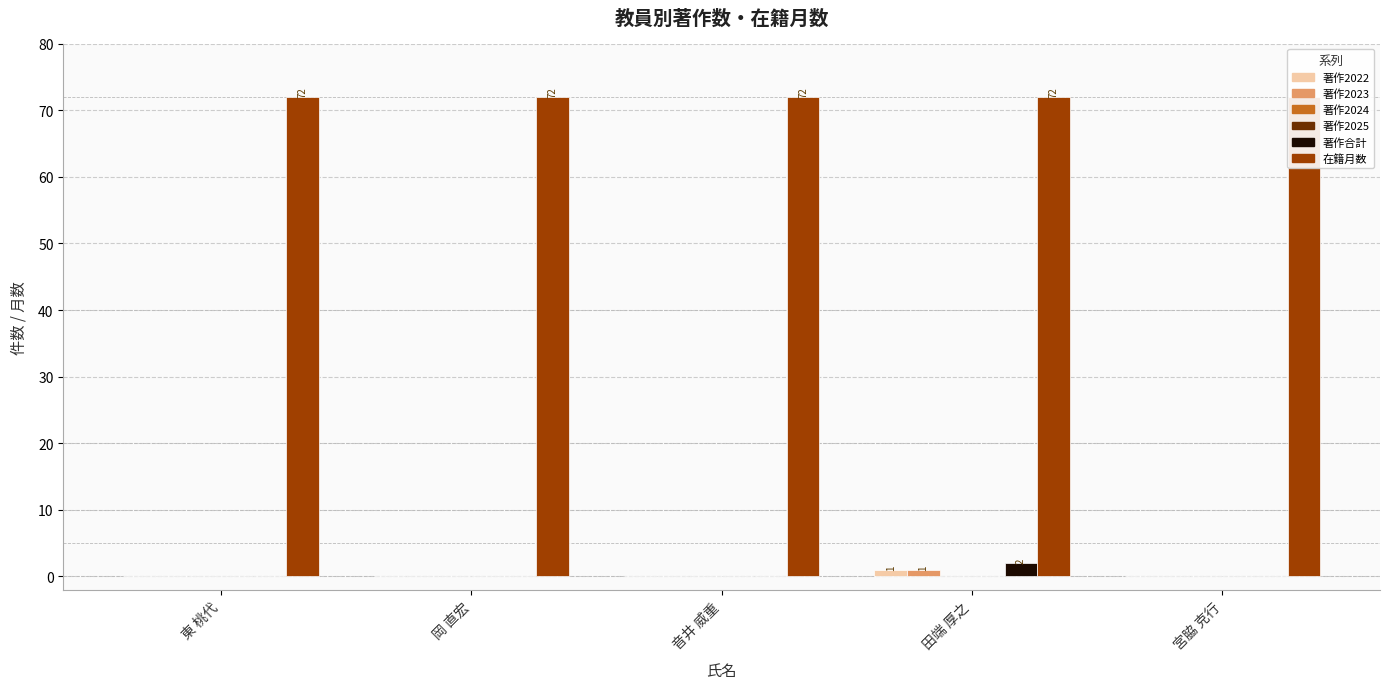

Which series changed the most between 東 桃代 and 音井 威重?

著作2022